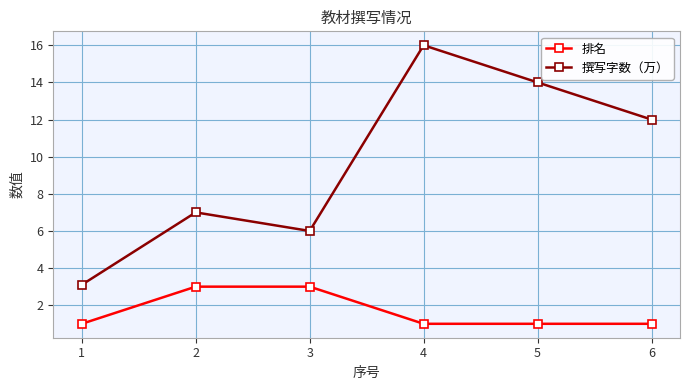

What is the sum of the 撰写字数（万） values at 4 and 5?

30.0